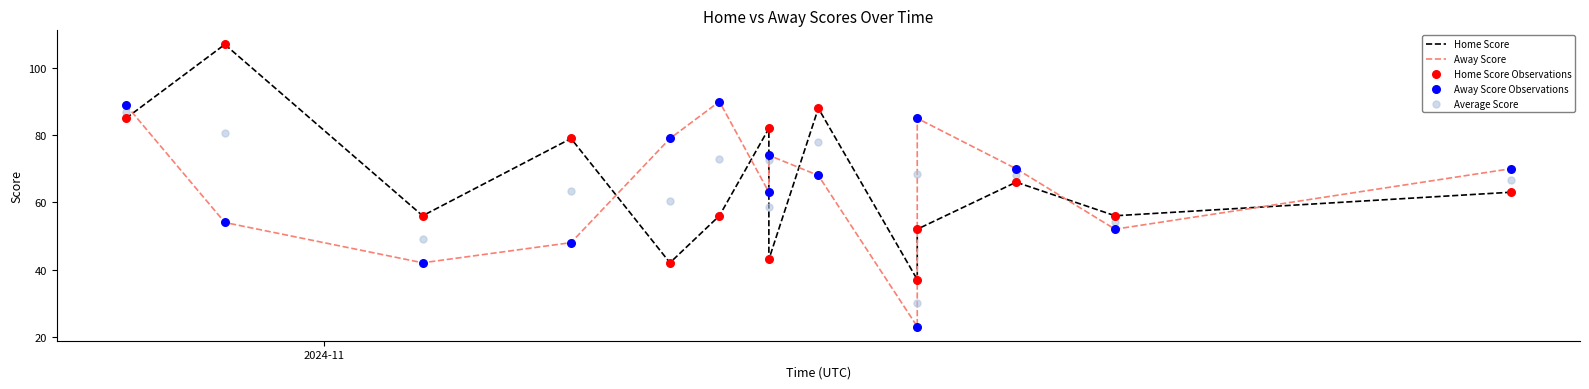

Is the value of Away Score at 2 greater than the value of Home Score Observations at 7?

No